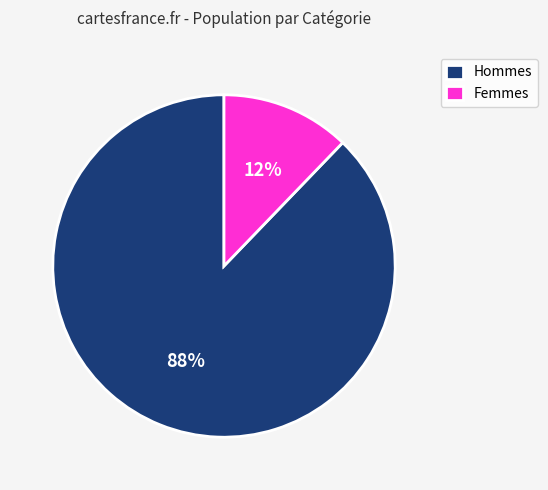

To the nearest percent, what percentage of the pie is Hommes?

88%